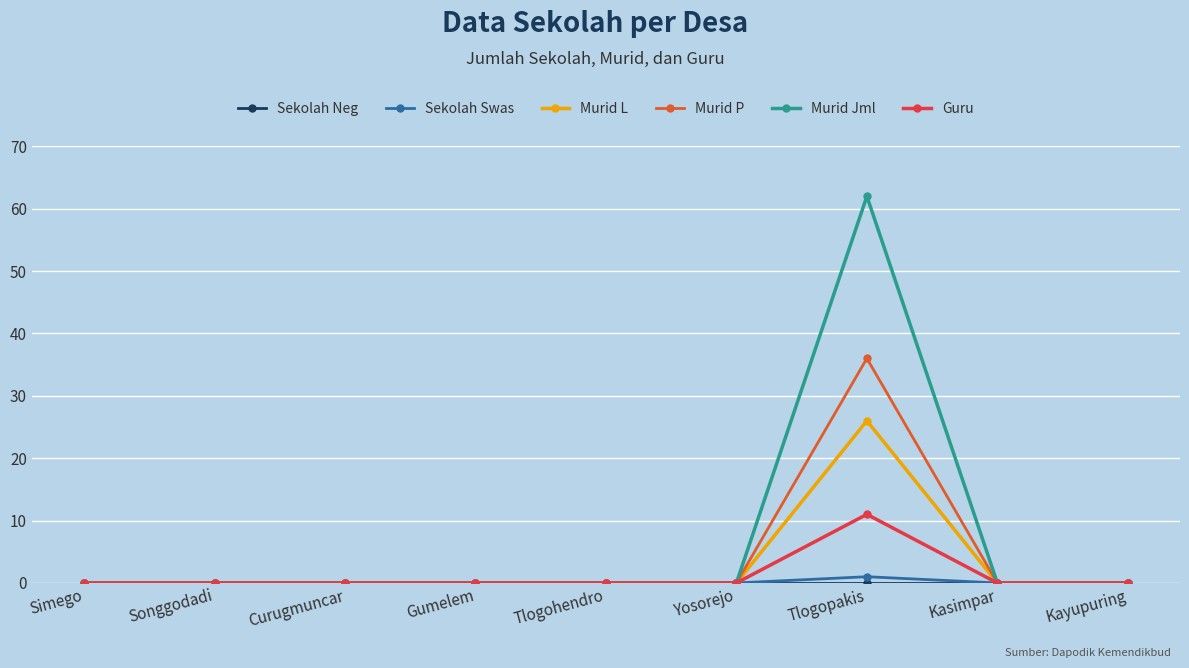

Which series has the largest total across all categories?

Murid Jml